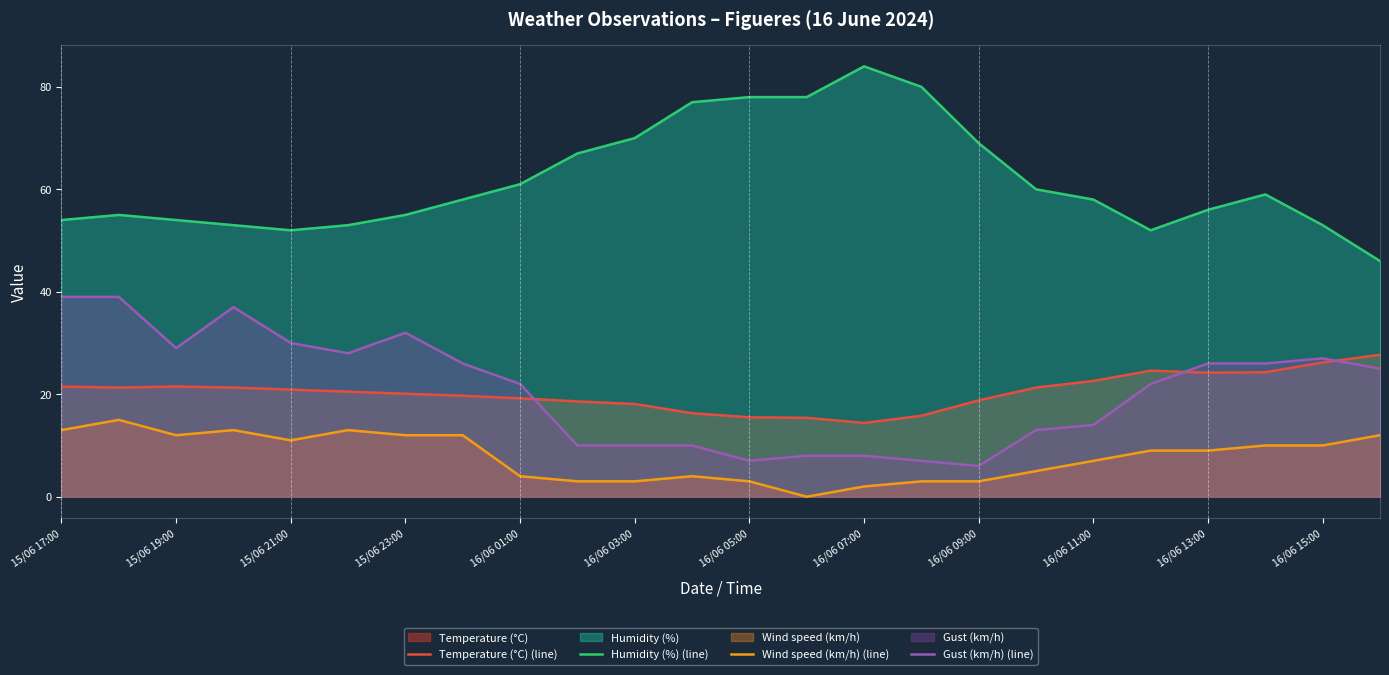

True or false: Gust (km/h) (line) and Wind speed (km/h) (line) intersect in this chart.

False